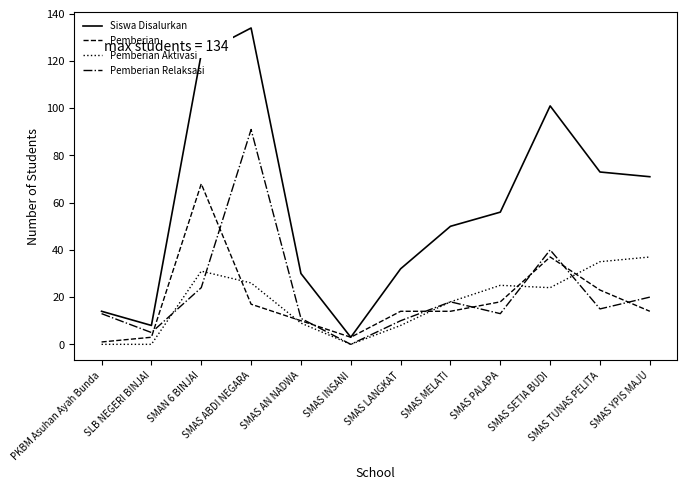

Which series has the widest spread of values?

Siswa Disalurkan